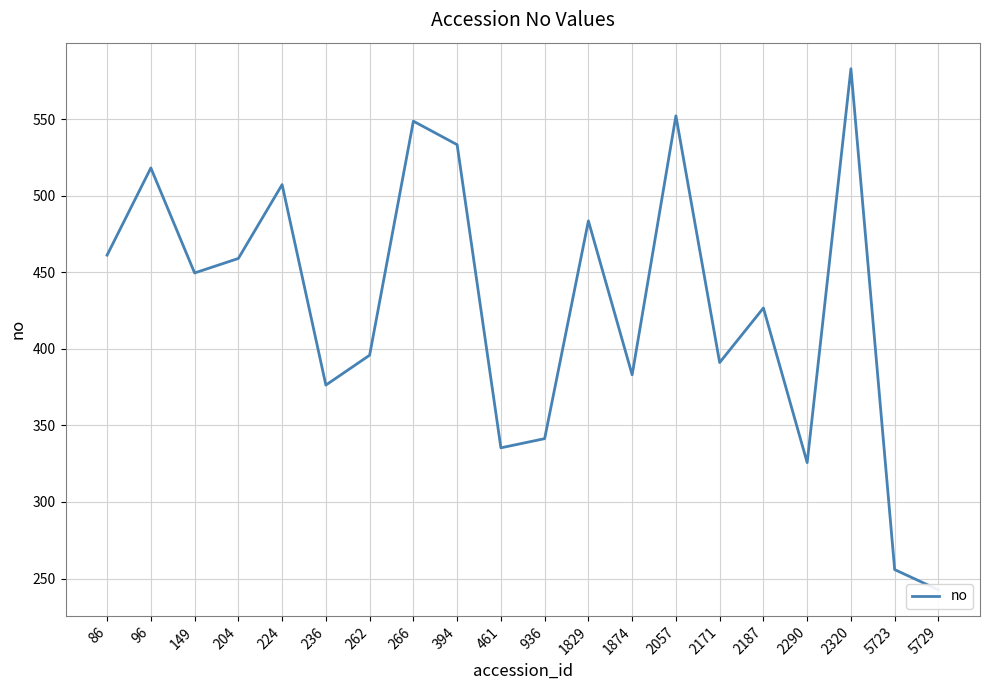

What is the difference between the maximum and minimum values?

340.2